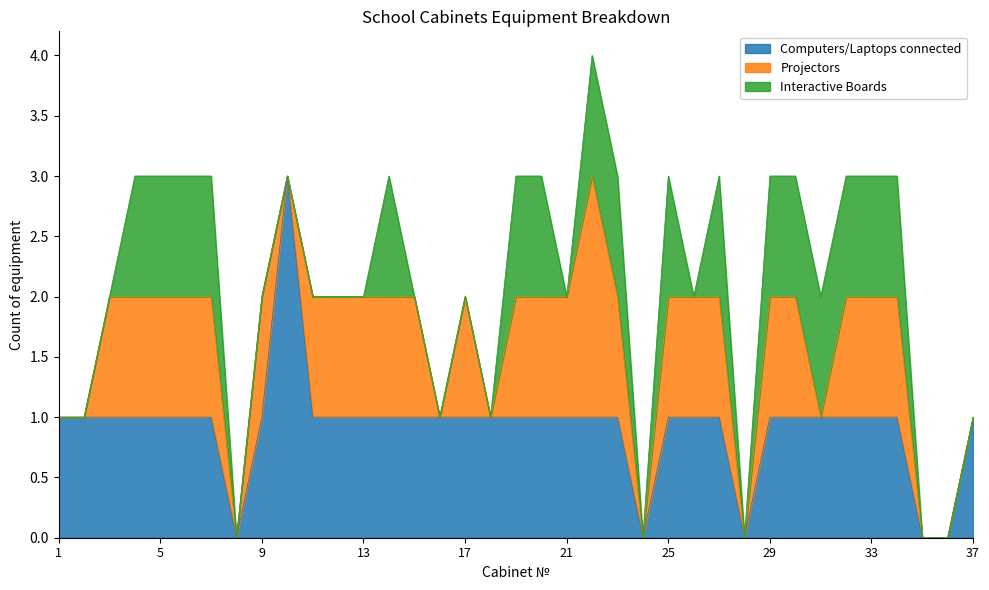

What are all the series names shown in the legend?

Computers/Laptops connected, Projectors, Interactive Boards